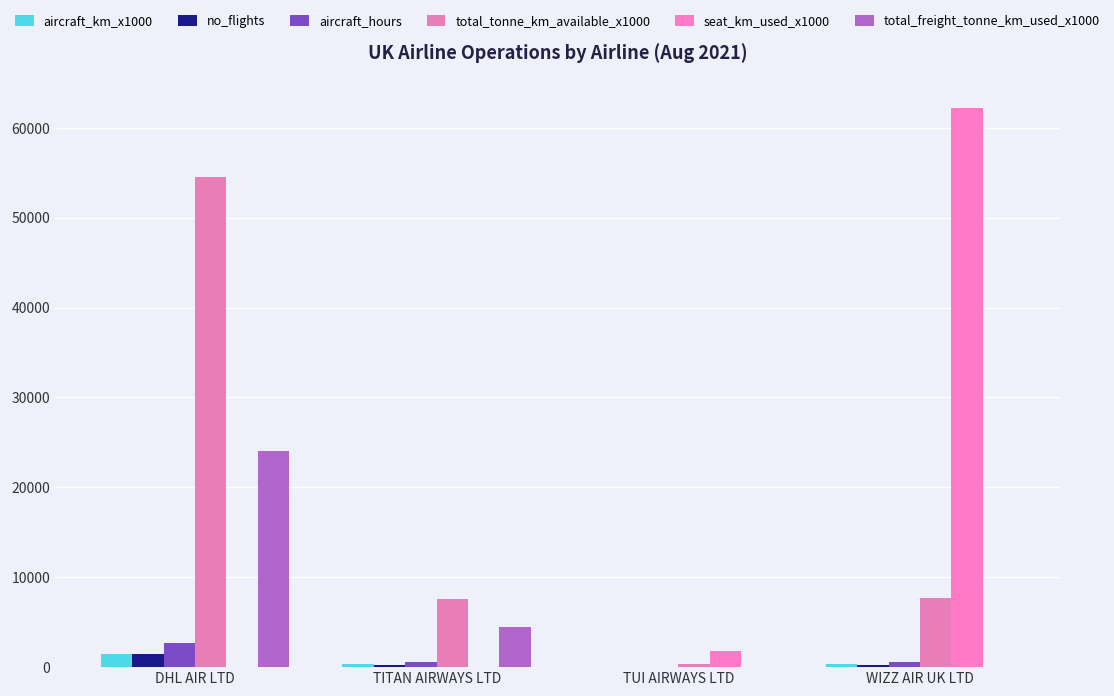

Is the value of seat_km_used_x1000 at DHL AIR LTD greater than the value of total_tonne_km_available_x1000 at WIZZ AIR UK LTD?

No